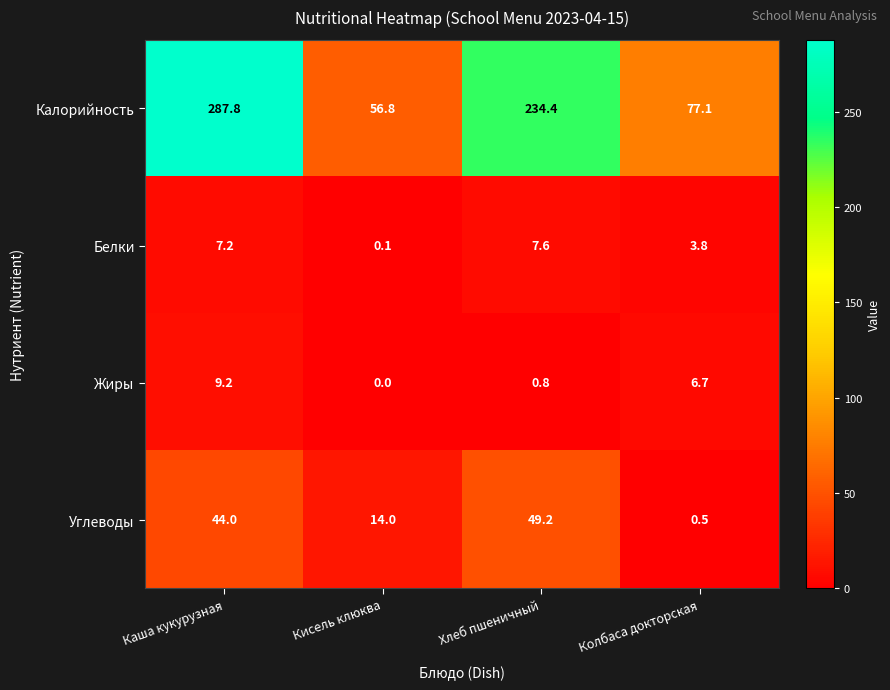

Read the Углеводы value at Хлеб пшеничный.

49.2